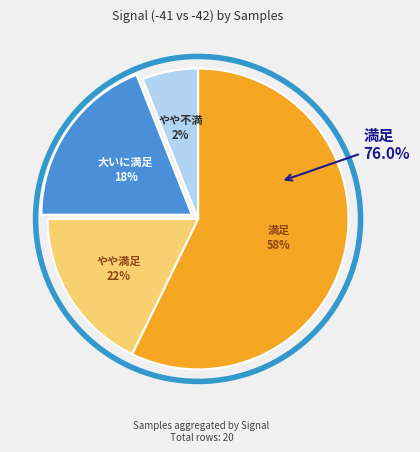

Between -41 and -41, which is larger?

-41